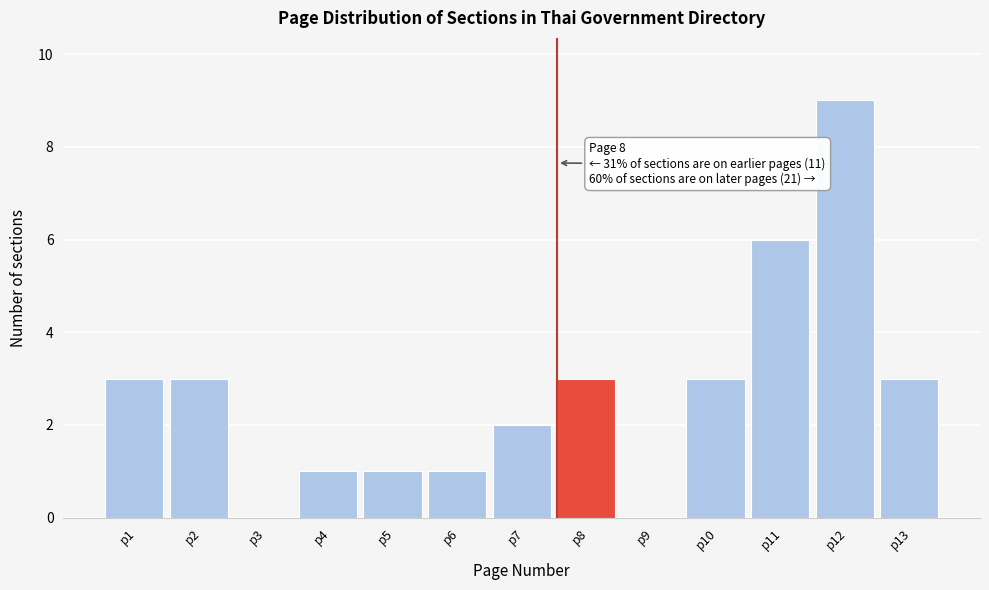

Reading left to right, what are all the values shown in this chart?

p1=3	p2=3	p3=0	p4=1	p5=1	p6=1	p7=2	p8=3	p9=0	p10=3	p11=6	p12=9	p13=3